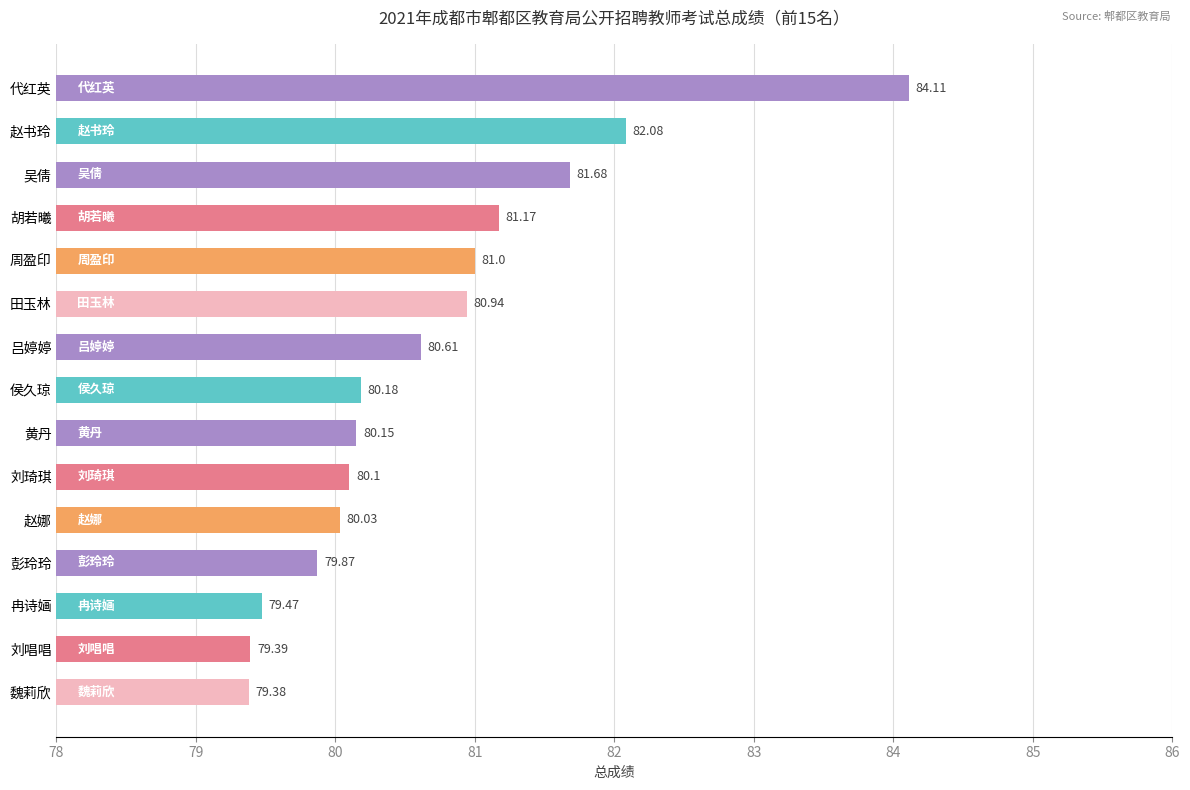

List the labels in order of value, smallest first.

魏莉欣, 刘唱唱, 冉诗婳, 彭玲玲, 赵娜, 刘琦琪, 黄丹, 侯久琼, 吕婷婷, 田玉林, 周盈印, 胡若曦, 吴倩, 赵书玲, 代红英